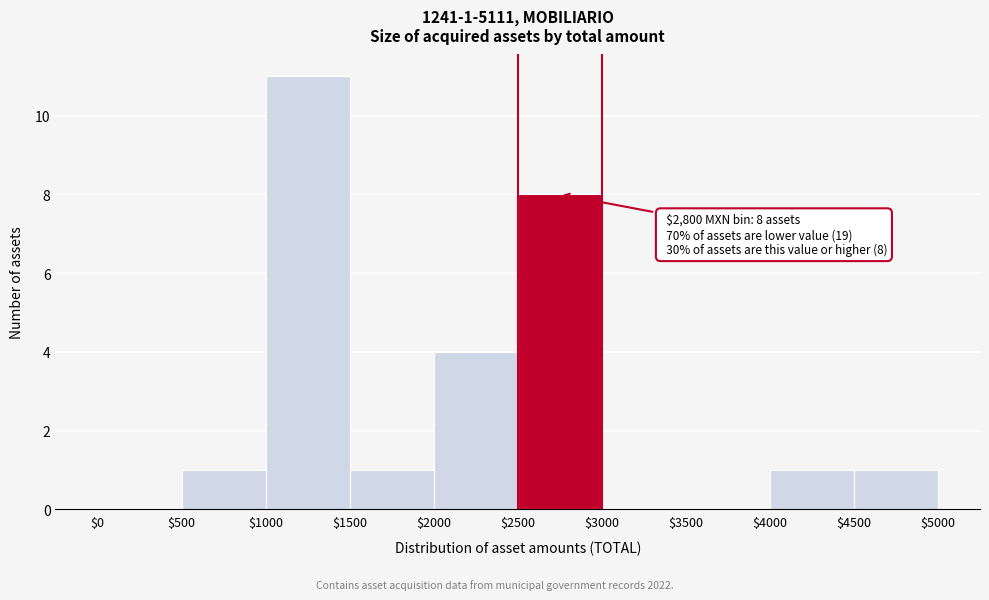

Which range on the x-axis has the tallest bar?

$1000 to $1500